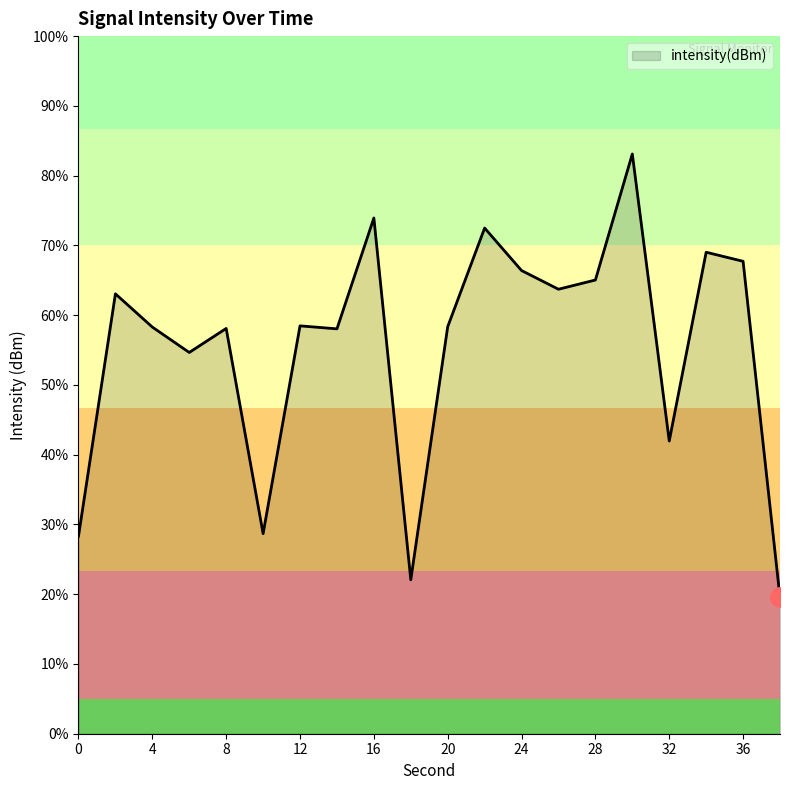

How many lines are shown in the chart?

1